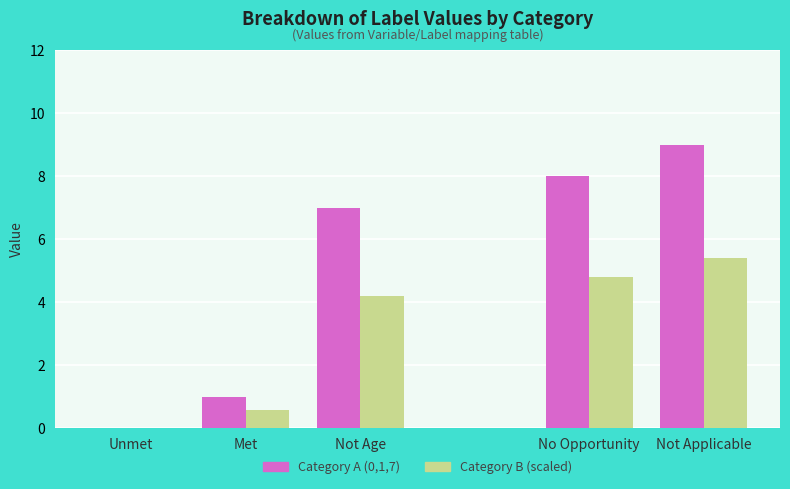

Which series has the largest range (max minus min)?

Category A (0,1,7)